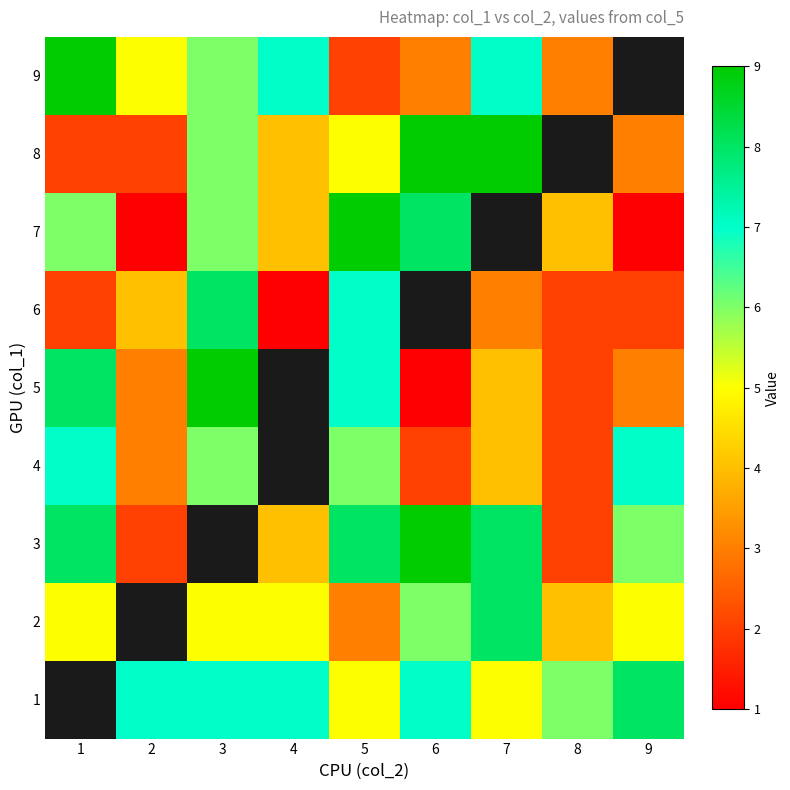

What is the difference between the 8 values at 2 and 5?

3.0